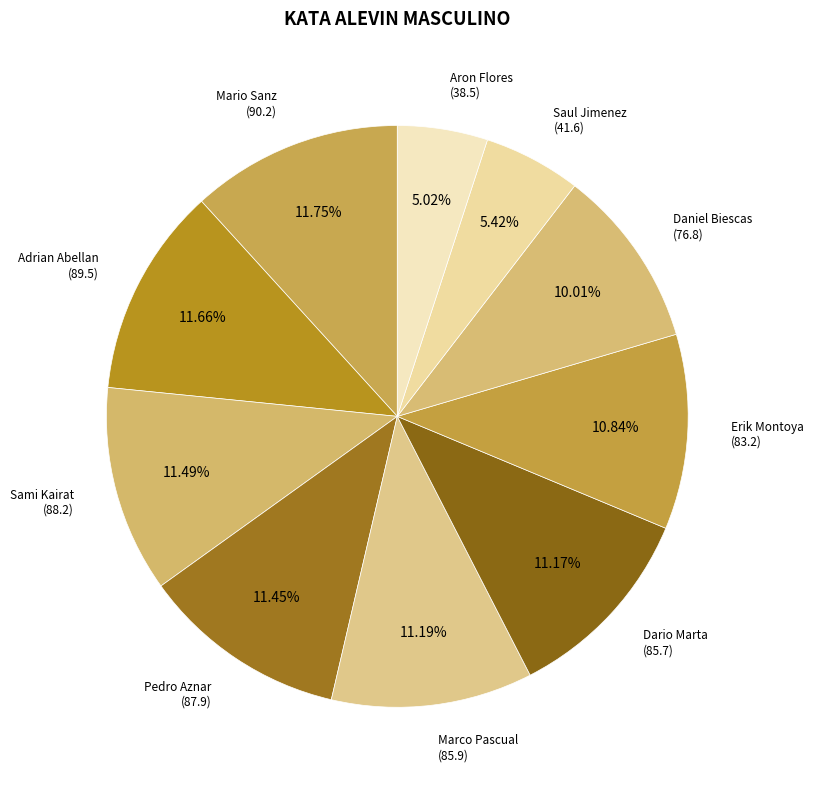

How many slices are in this pie chart?

10